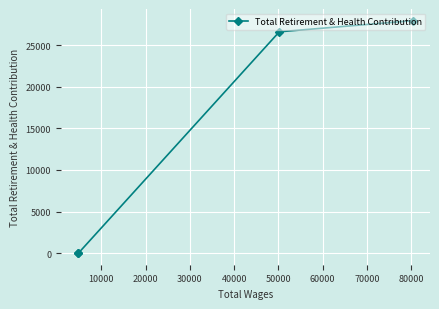

Reading left to right, list all the values displayed in this chart.

0	0	26619	27963